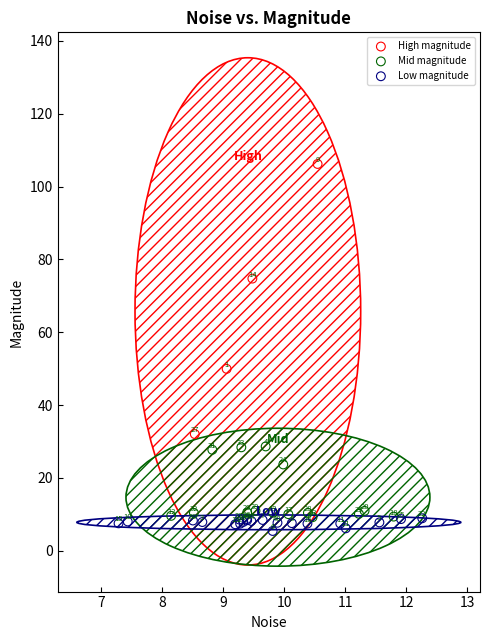

What are all the series names shown in the legend?

High magnitude, Mid magnitude, Low magnitude